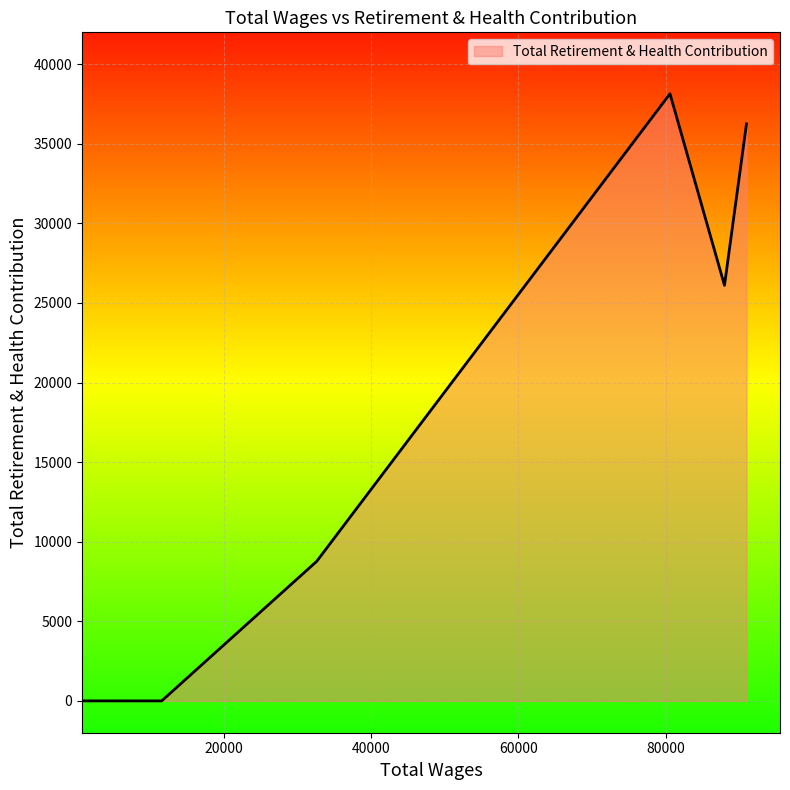

What is the greatest value displayed?

38140